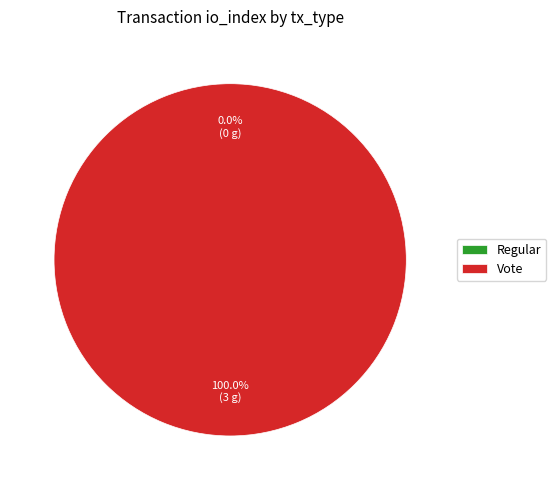

Is there any slice that represents more than half of the pie?

Yes